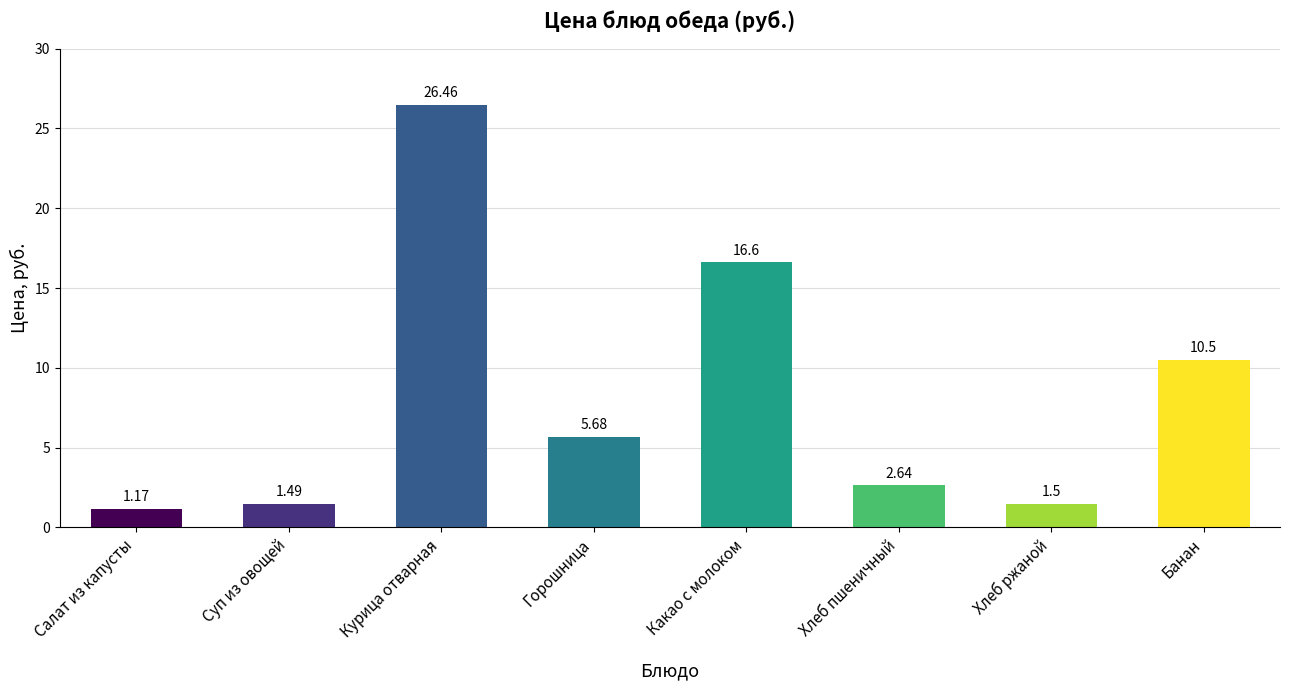

At which label does the data first exceed 5?

Курица отварная